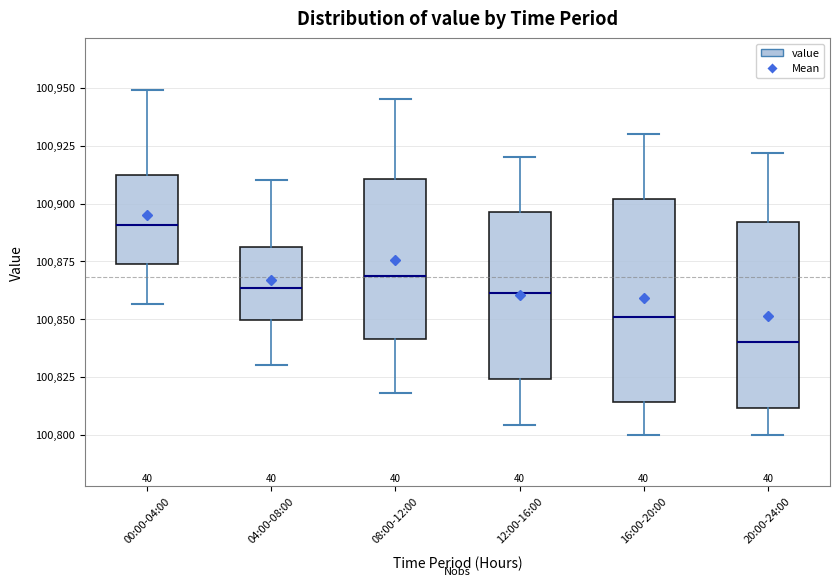

Which box has the lowest median line?

20:00-24:00